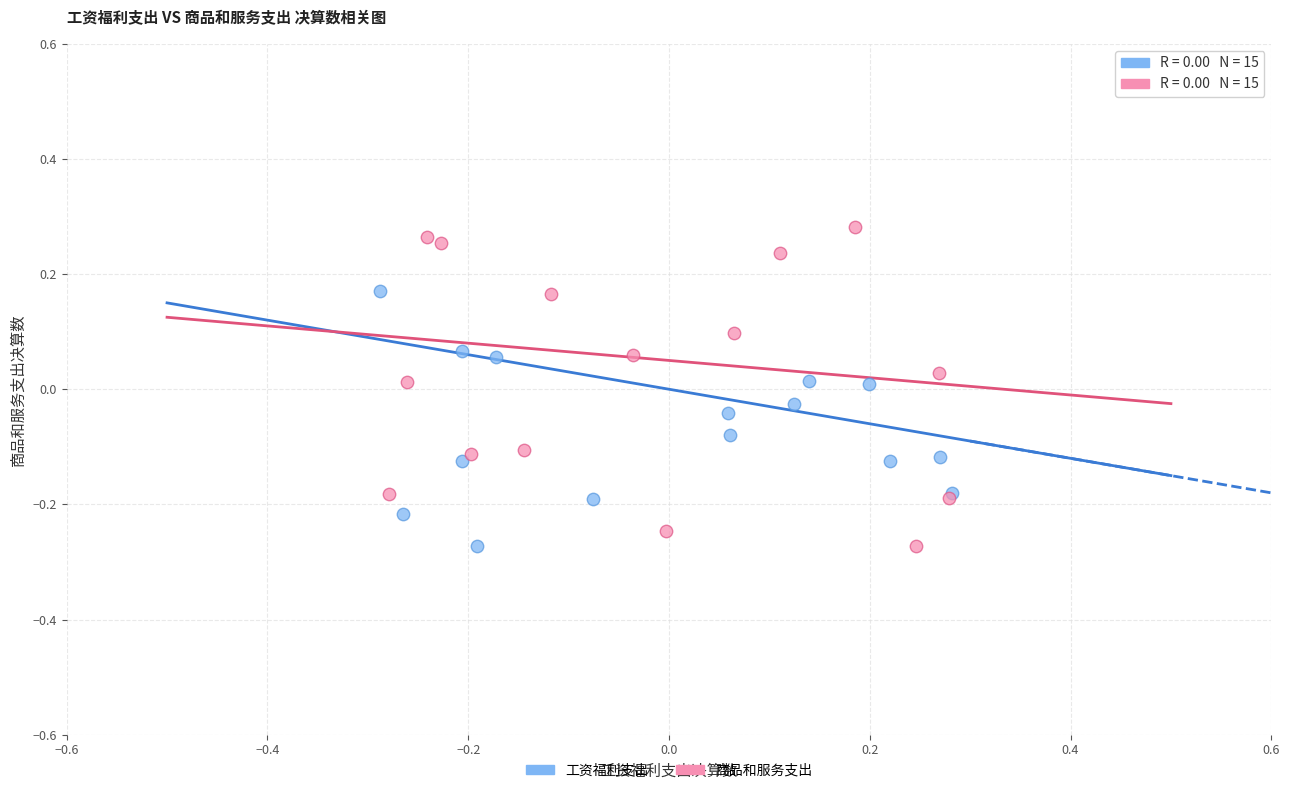

Which series contains the highest Y value?

商品和服务支出